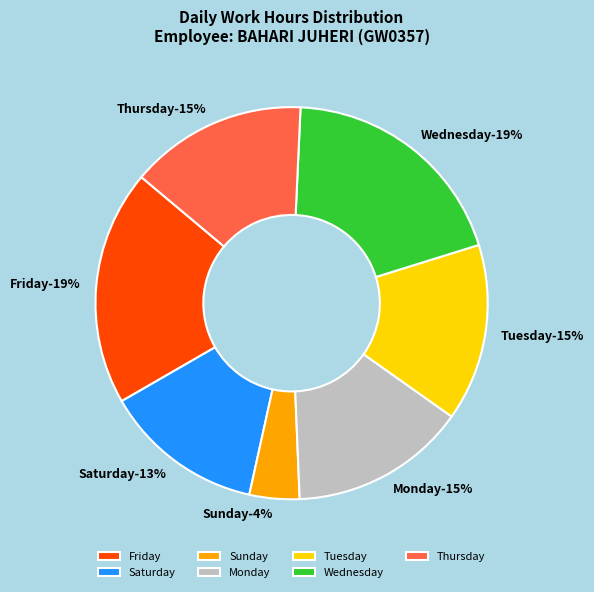

Is there any slice that represents more than half of the pie?

No